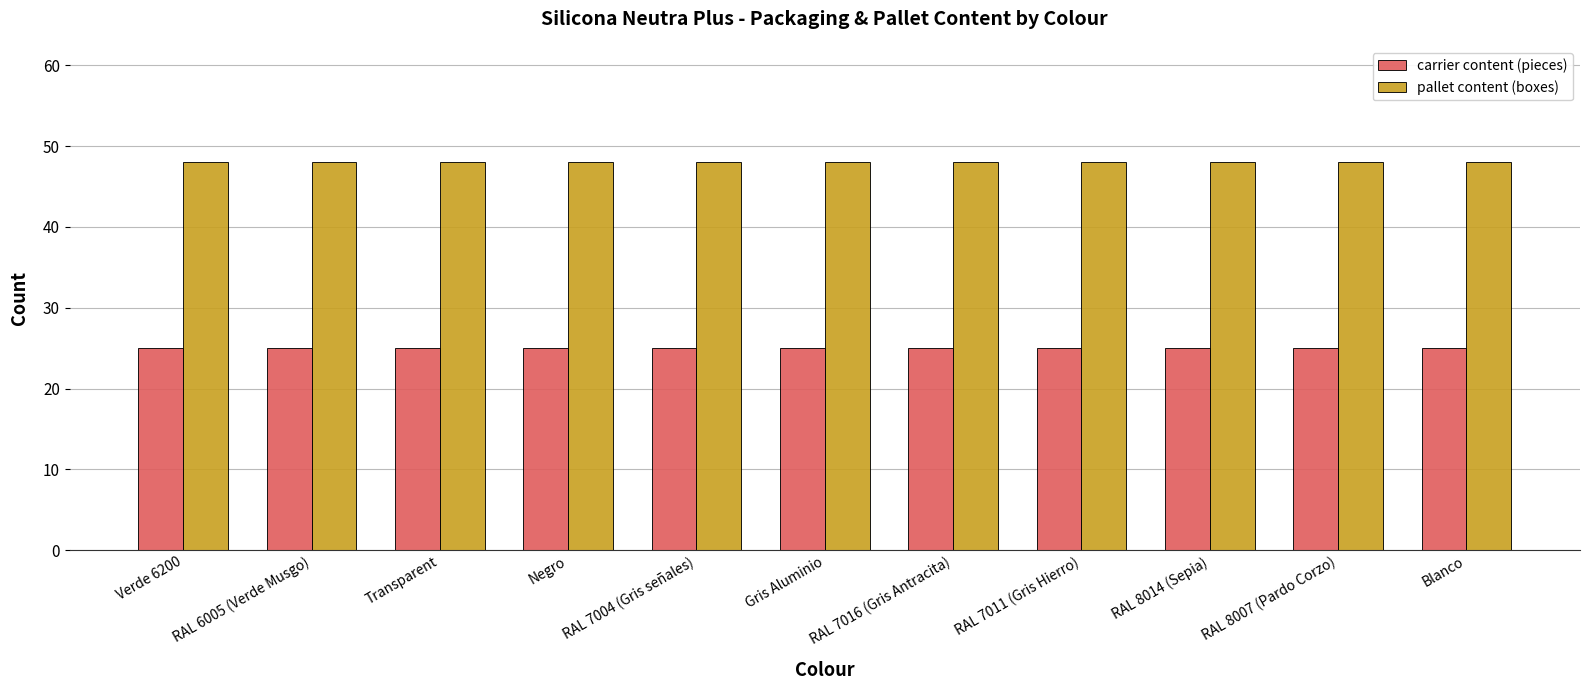

What is the sum of the carrier content (pieces) values at RAL 8014 (Sepia) and Verde 6200?

50